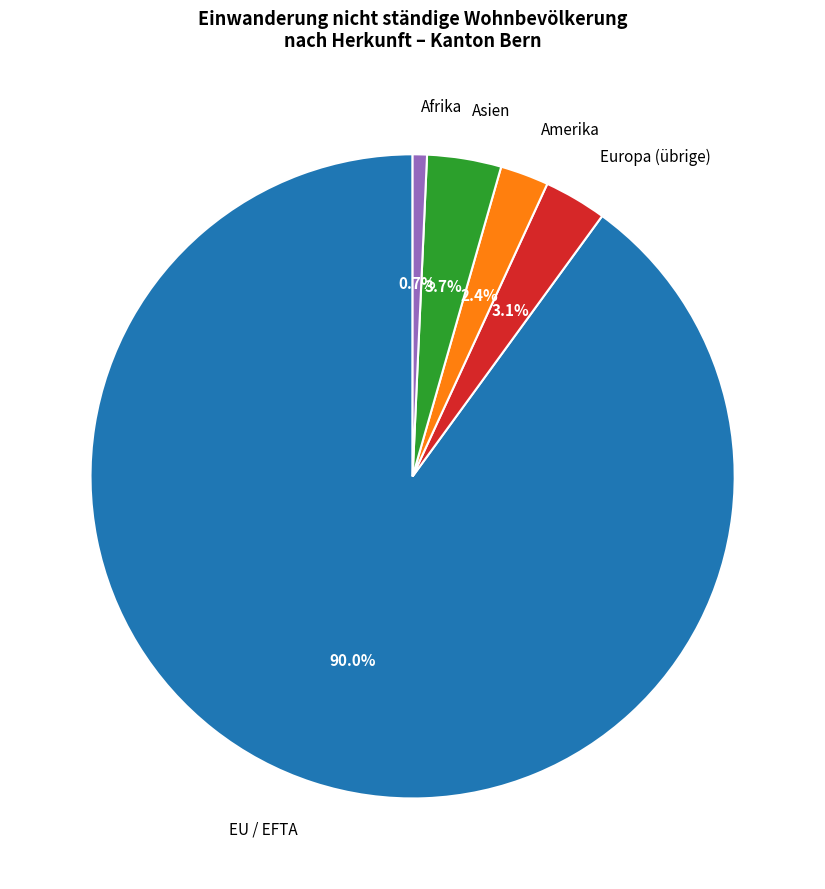

Which category has the biggest portion of the pie?

EU / EFTA